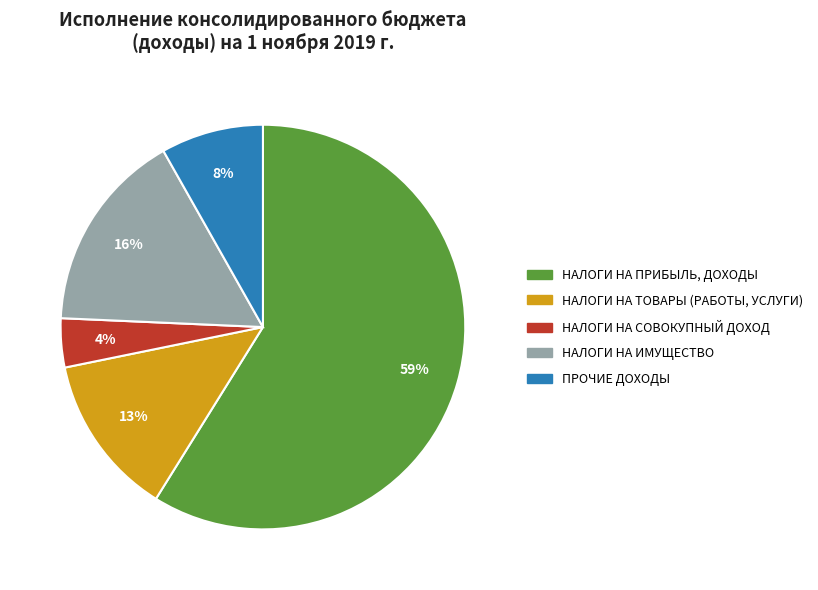

Count the number of slices in the pie.

5